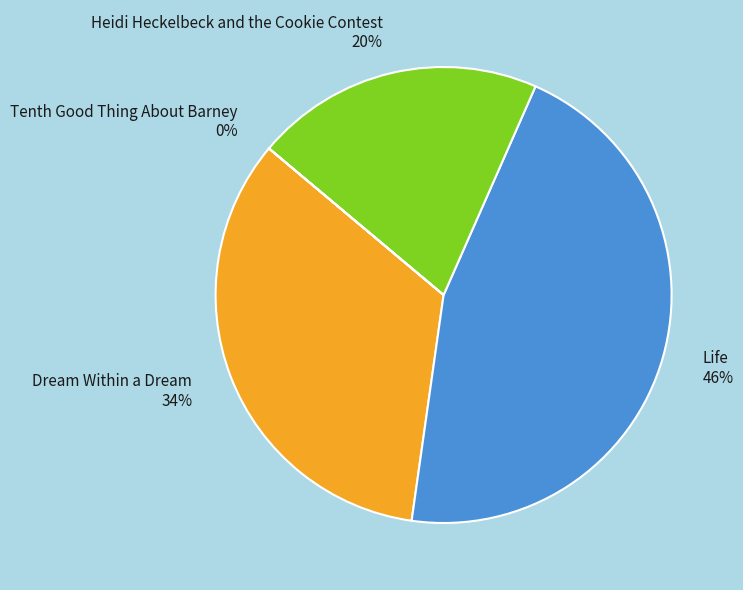

What is the largest slice in the pie chart?

Life